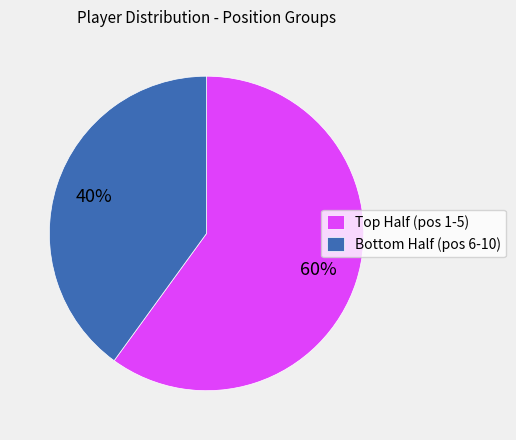

How many segments does this pie chart have?

2